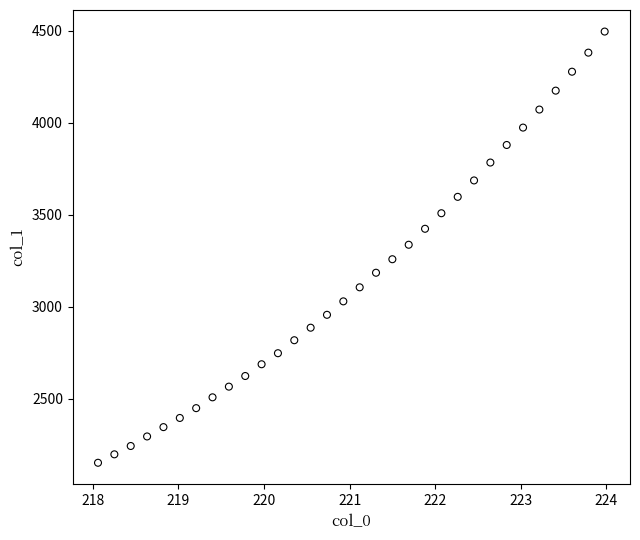

What is the range of Y values (max minus min)?

2345.5